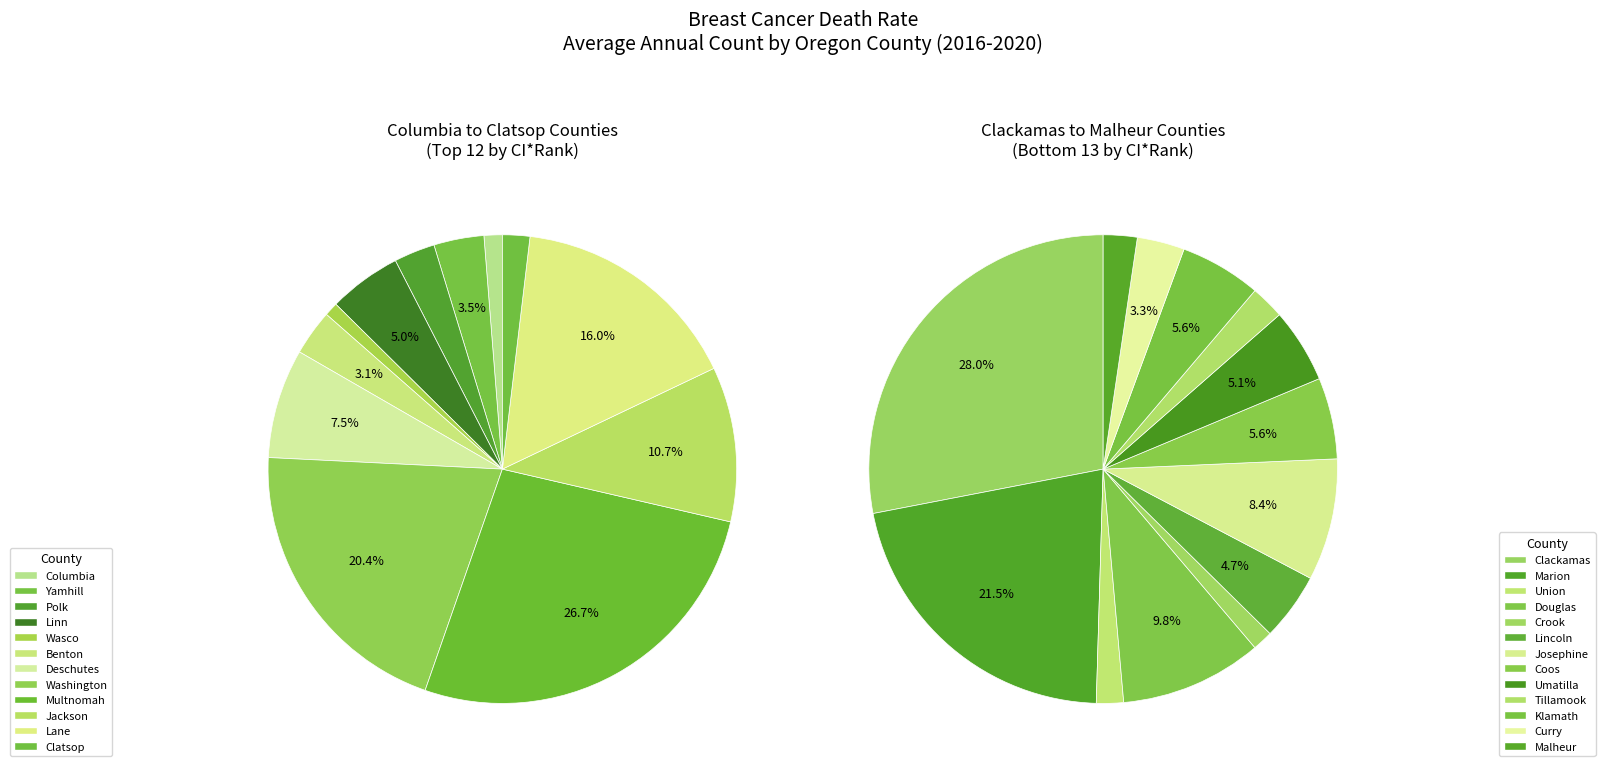

Is Yamhill the majority of the pie?

No